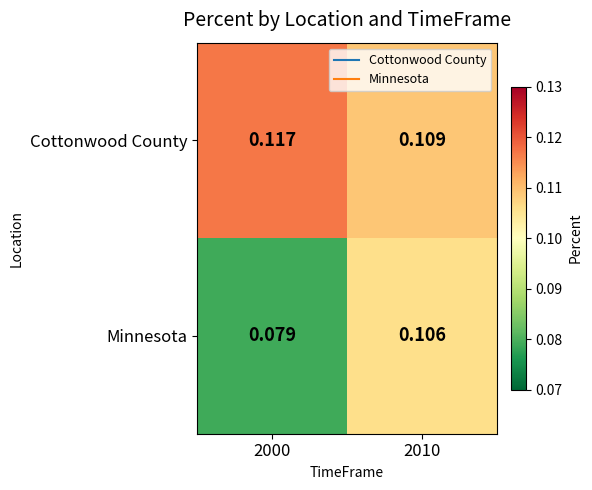

At which category is the sum across all series the highest?

2010